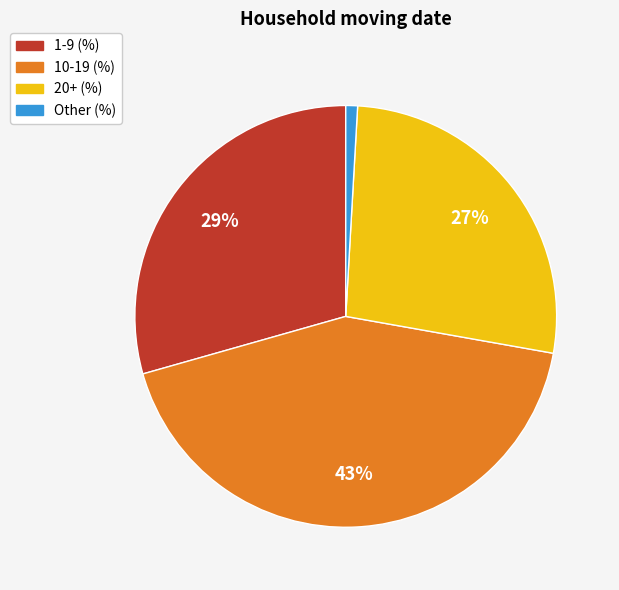

Between 20+ (%) and 10-19 (%), which is larger?

10-19 (%)